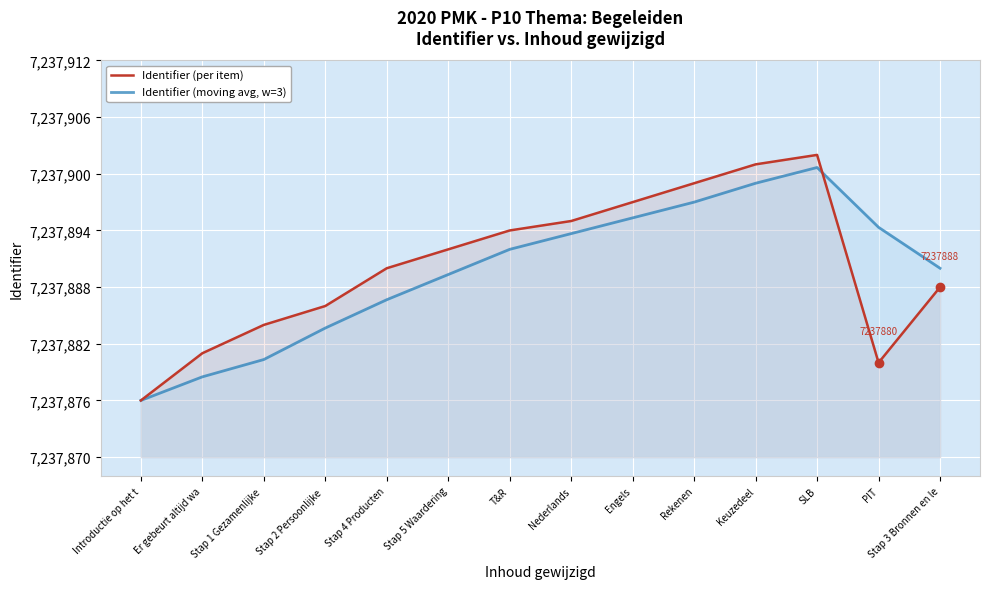

What is the total value across all series at Nederlands?

14475788.7